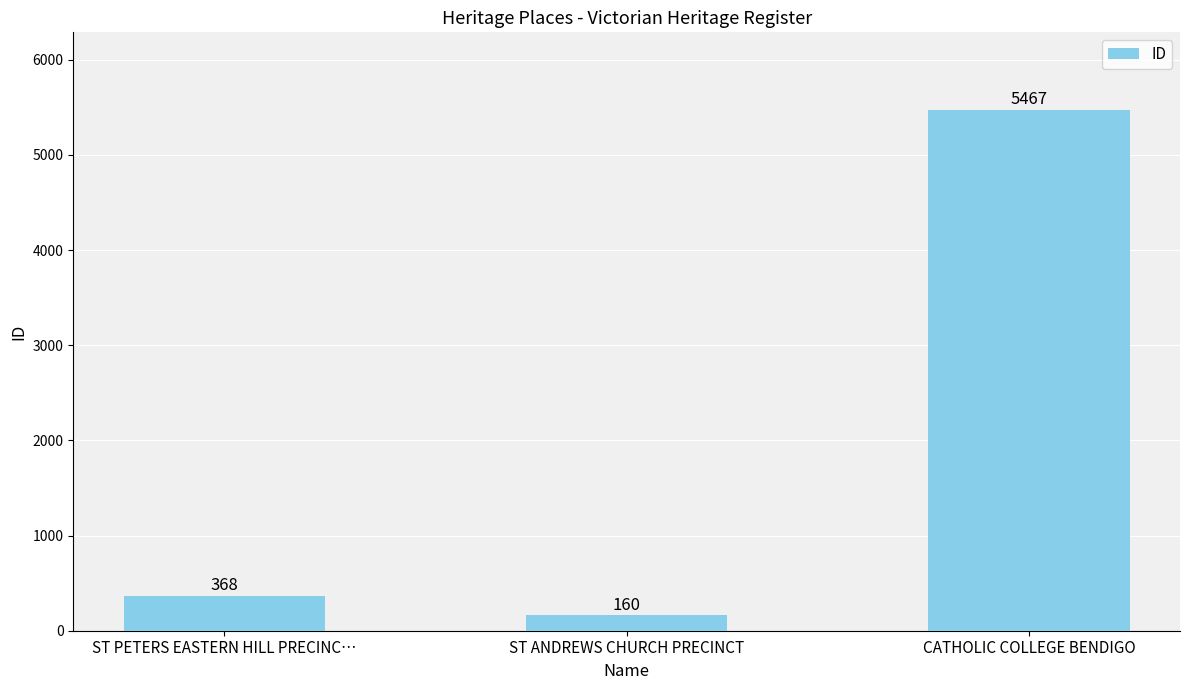

Rank the categories by value from highest to lowest.

CATHOLIC COLLEGE BENDIGO, ST PETERS EASTERN HILL PRECINC…, ST ANDREWS CHURCH PRECINCT